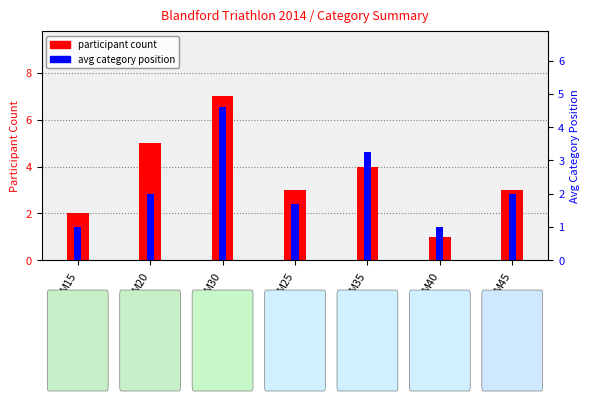

How many bars are there in total?

14